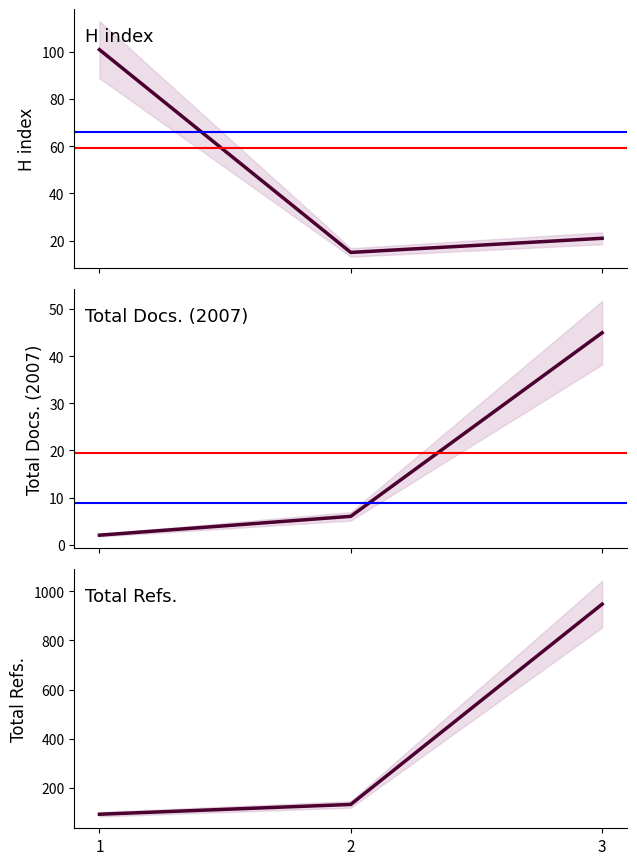

The H index series shows 21 at 3. True or false?

True